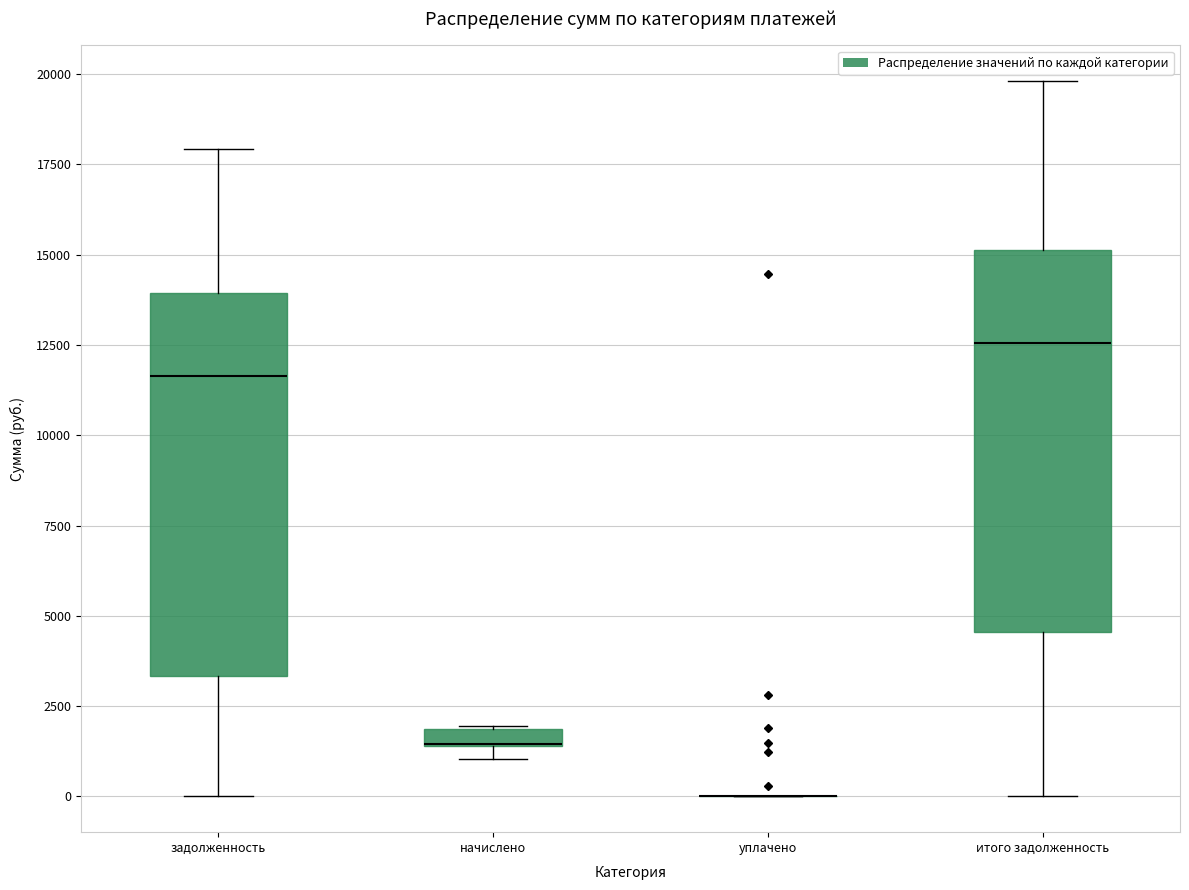

Where does the median line of the box for задолженность sit on the y-axis? The values are not printed on the chart, so give them approximately, as read against the axis.

11500